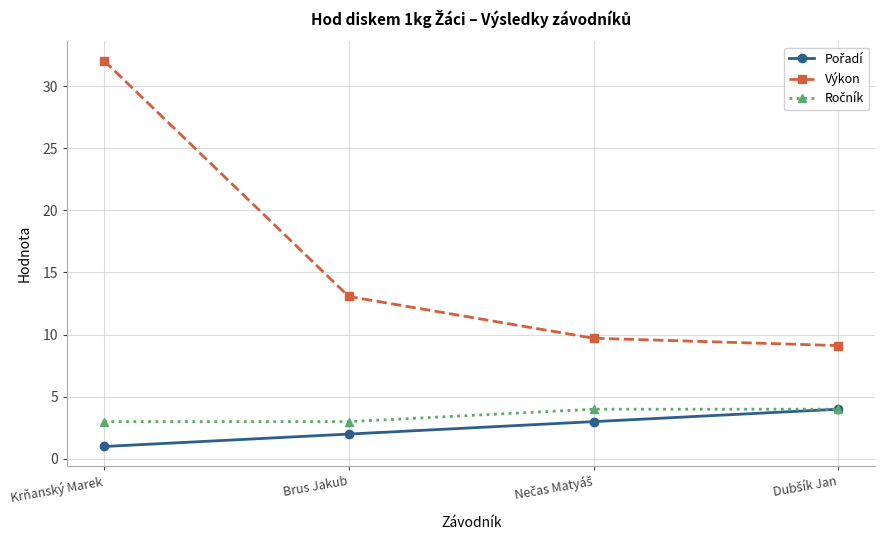

Read the Výkon value at Brus Jakub.

13.1